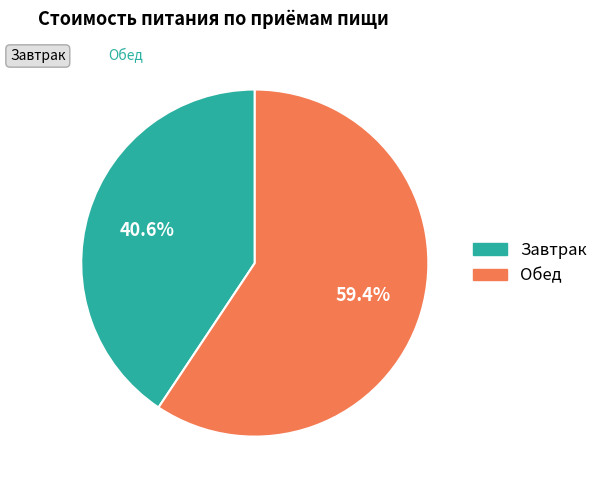

Is there any slice that represents more than half of the pie?

Yes